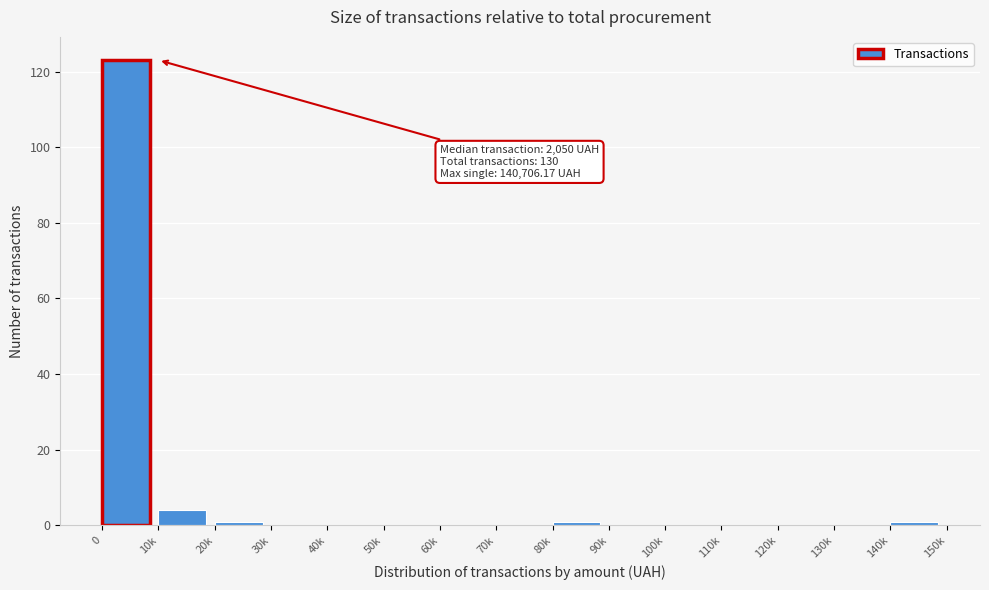

Reading left to right, extract all data points from this chart.

0=123	10k=4	20k=1	30k=0	40k=0	50k=0	60k=0	70k=0	80k=1	90k=0	100k=0	110k=0	120k=0	130k=0	140k=1